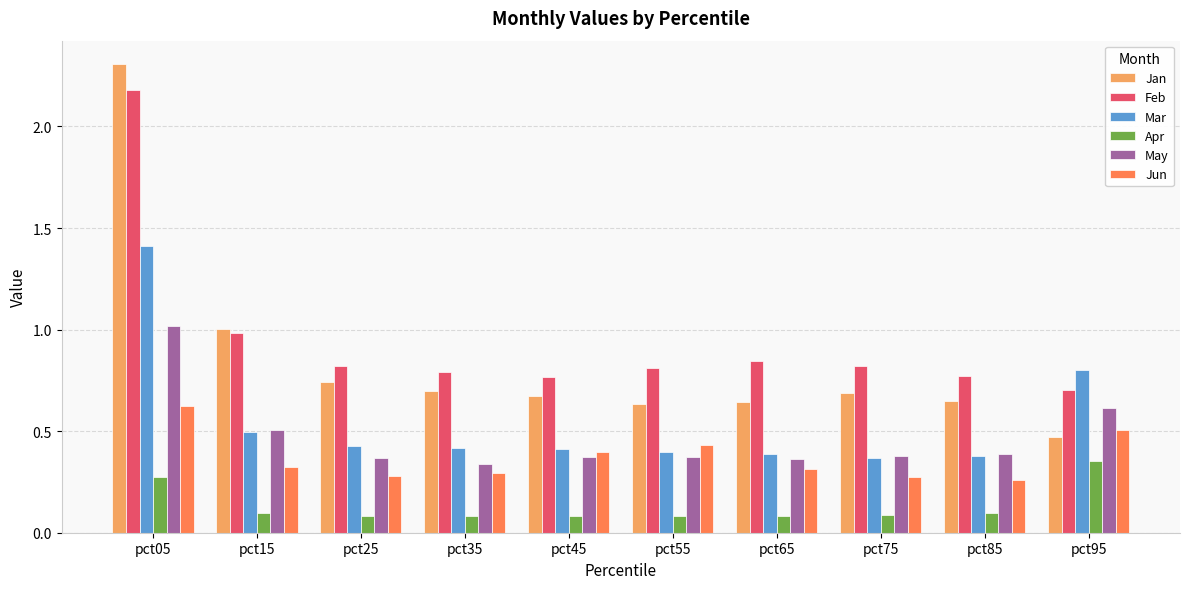

Count the number of data series in this chart.

6